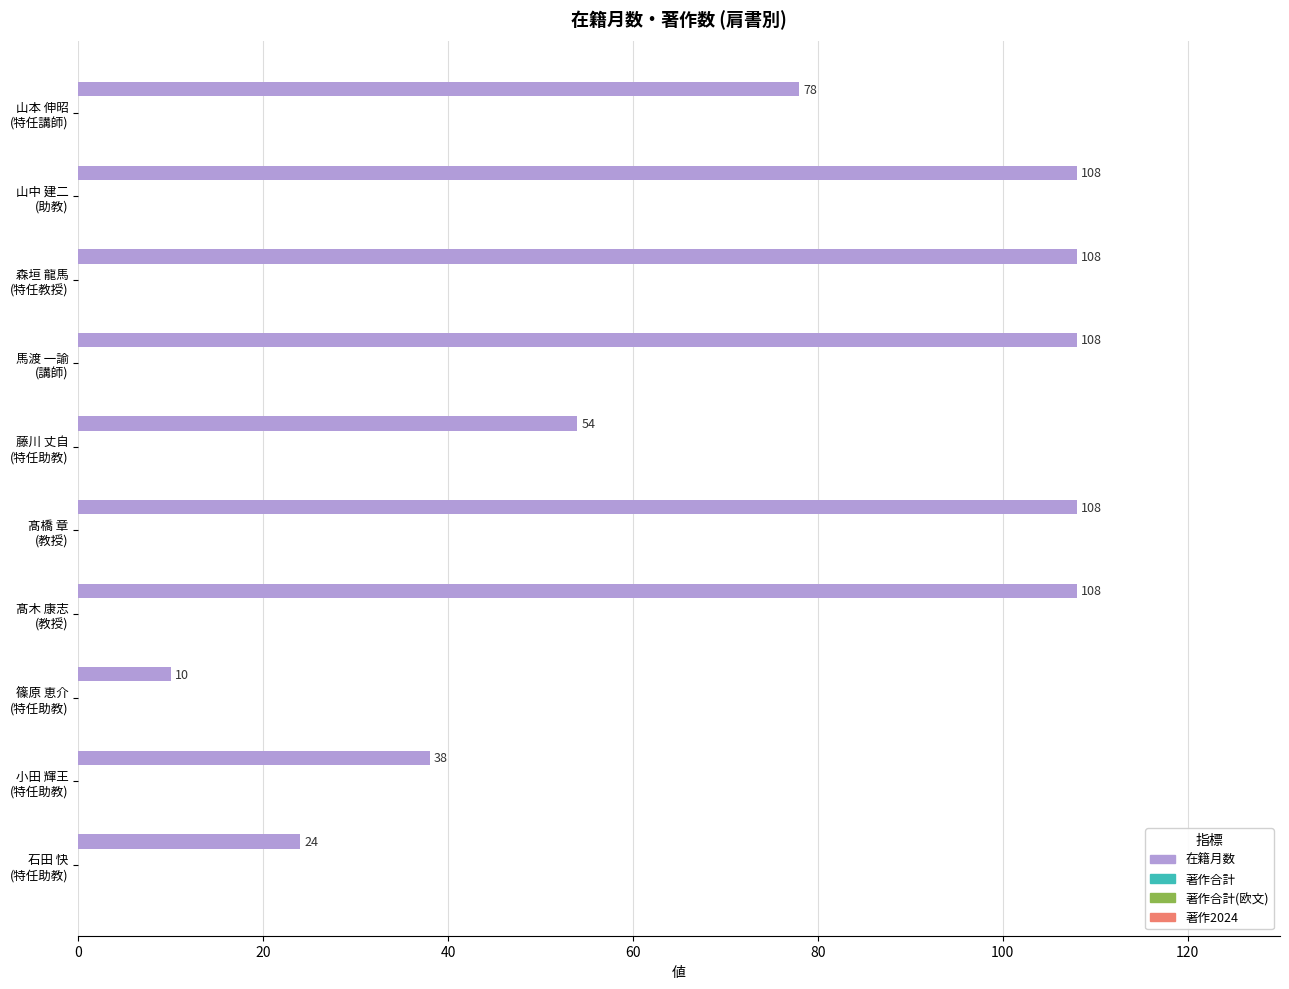

How many values are between 38 and 108?

8